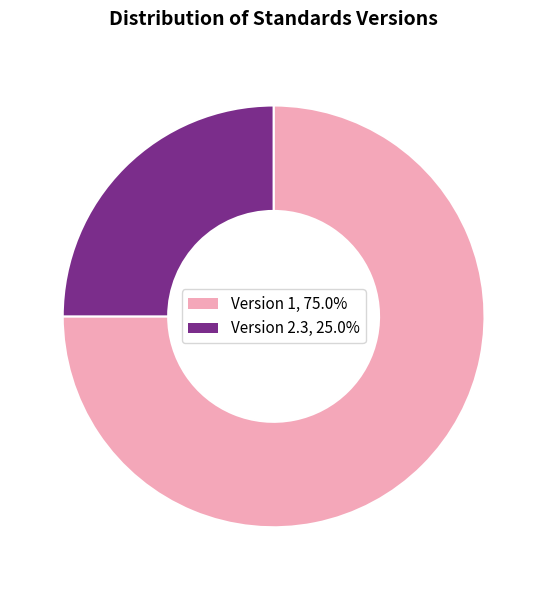

Count the number of slices in the pie.

2